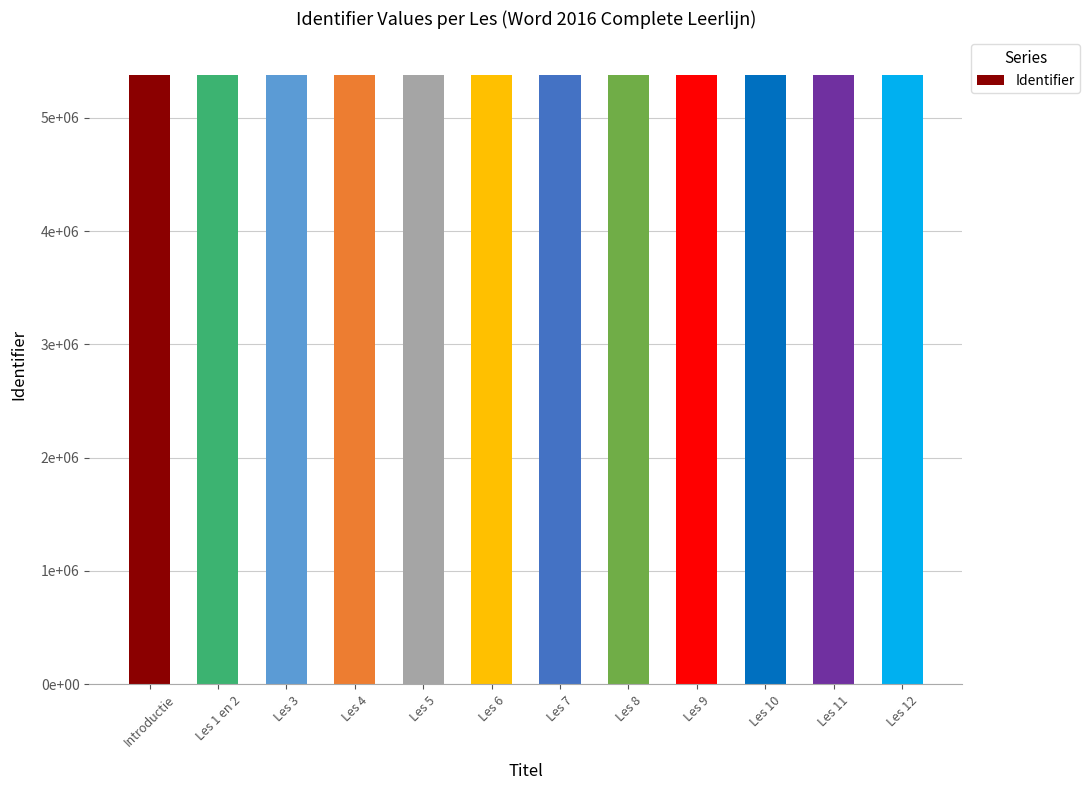

Between Introductie and Les 7, which is larger?

Les 7